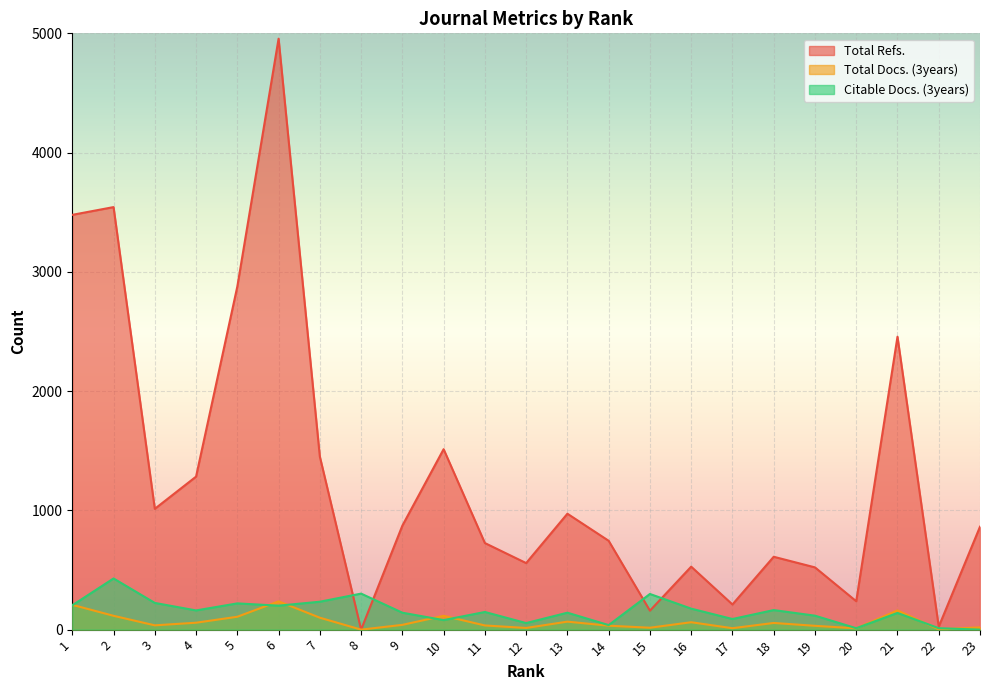

Reading right to left, what are all the values shown in this chart?

Total Refs.: 23=863	22=25	21=2456	20=238	19=522	18=611	17=211	16=528	15=159	14=745	13=972	12=558	11=726	10=1513	9=872	8=0	7=1451	6=4955	5=2877	4=1283	3=1013	2=3543	1=3478
Total Docs. (3years): 23=19	22=2	21=161	20=11	19=32	18=56	17=12	16=62	15=16	14=33	13=67	12=14	11=35	10=116	9=40	8=0	7=100	6=237	5=108	4=58	3=36	2=116	1=208
Citable Docs. (3years): 23=0	22=12	21=140	20=12	19=117	18=164	17=89	16=176	15=299	14=38	13=142	12=55	11=148	10=80	9=142	8=302	7=234	6=201	5=220	4=161	3=224	2=429	1=204